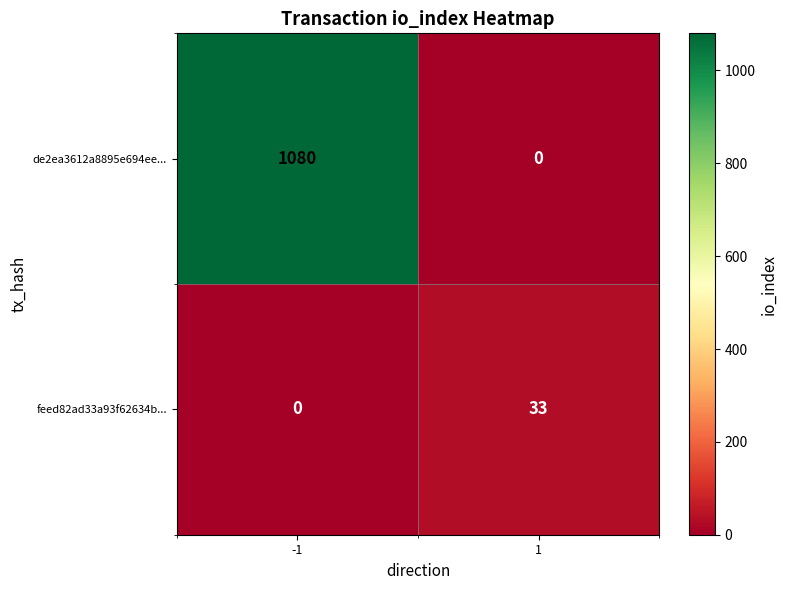

What is the difference between the maximum and minimum values in the feed82ad33a93f62634b... series?

33